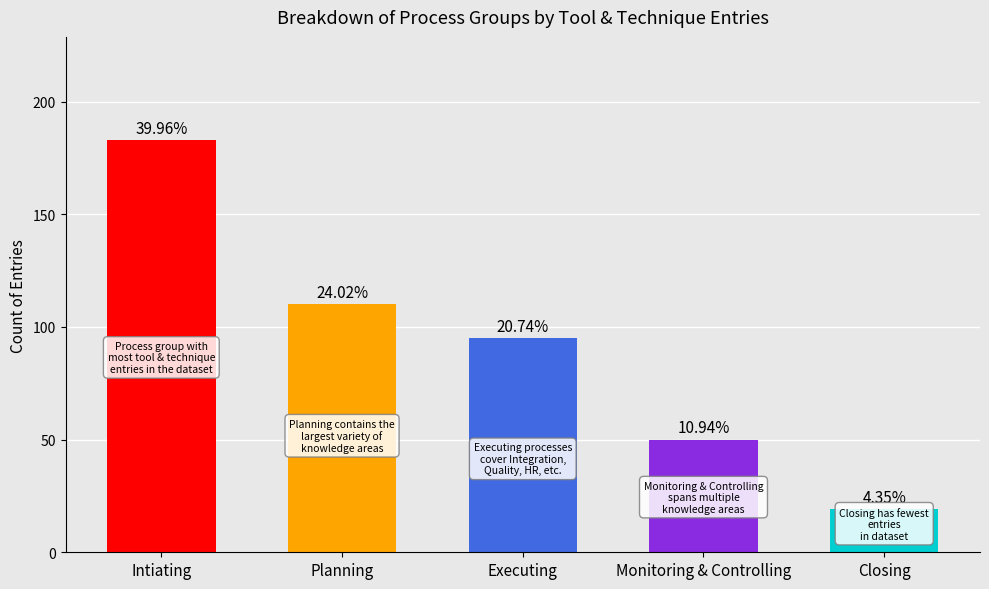

Are the bars horizontal?

No